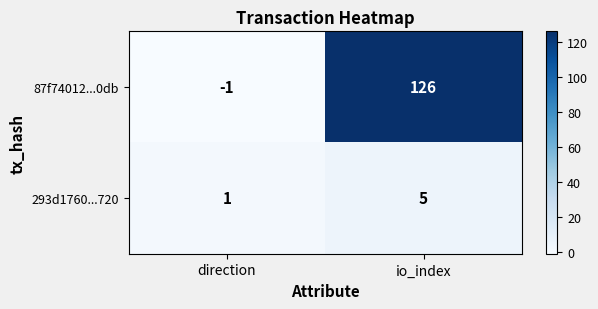

Reading left to right, transcribe all the data shown in this chart.

87f74012...0db: direction=-1	io_index=126
293d1760...720: direction=1	io_index=5